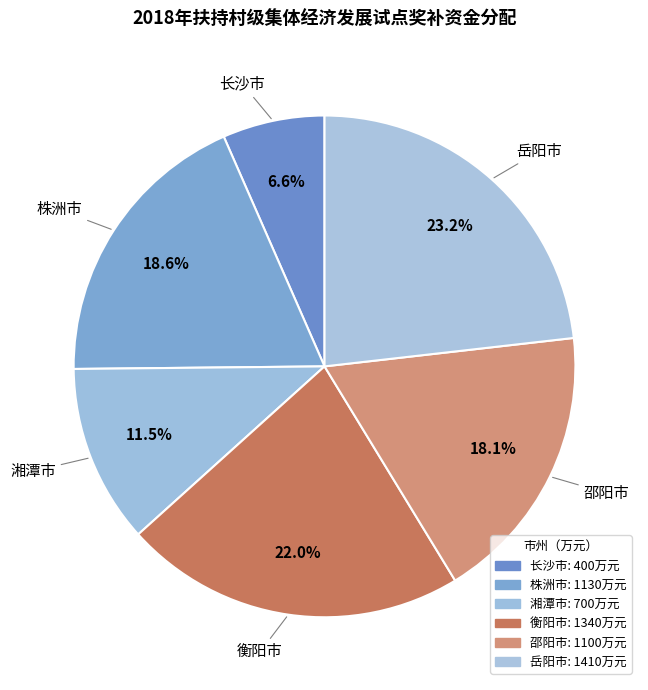

Combined, do 衡阳市 and 岳阳市 account for over 50%?

No